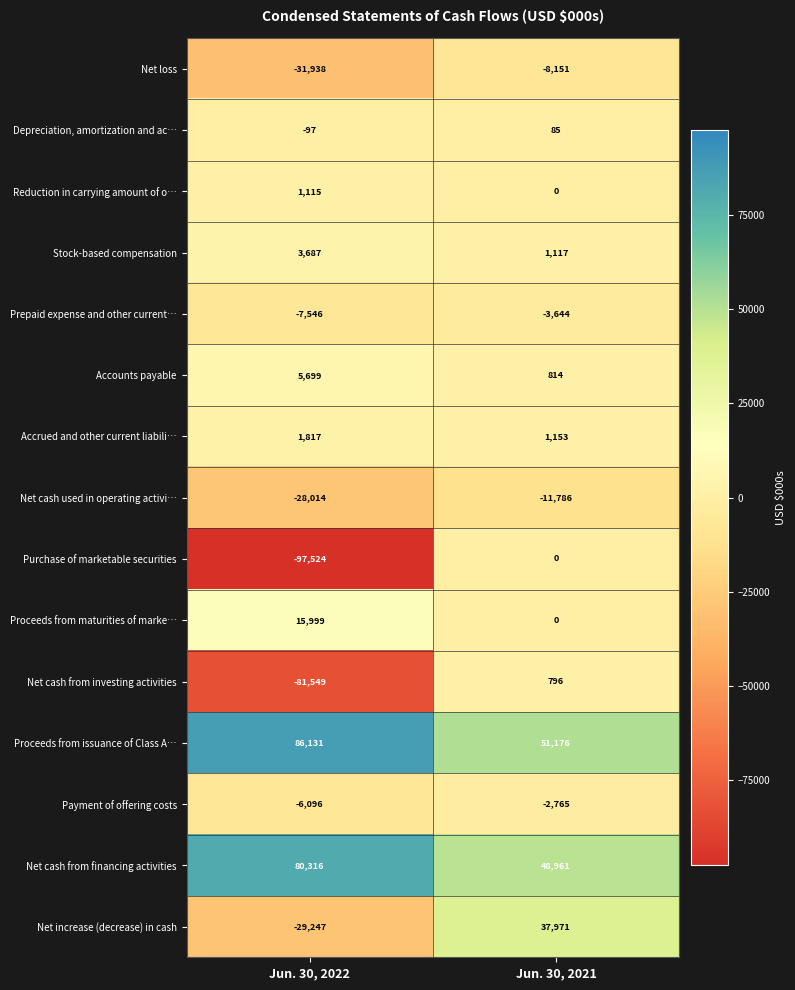

Which series has the largest total across all categories?

Proceeds from issuance of Class A…